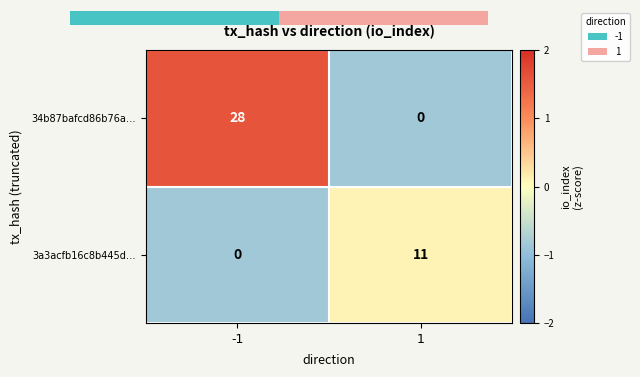

Which series has the widest spread of values?

34b87bafcd86b76a…